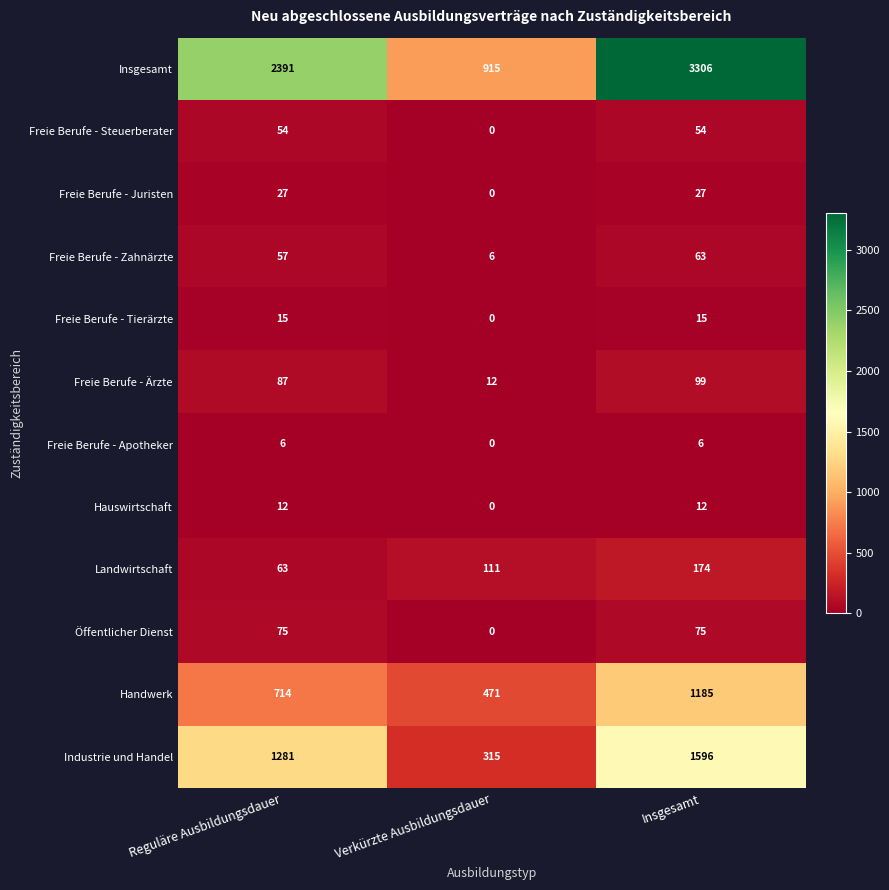

At which category is the sum across all series the highest?

Insgesamt